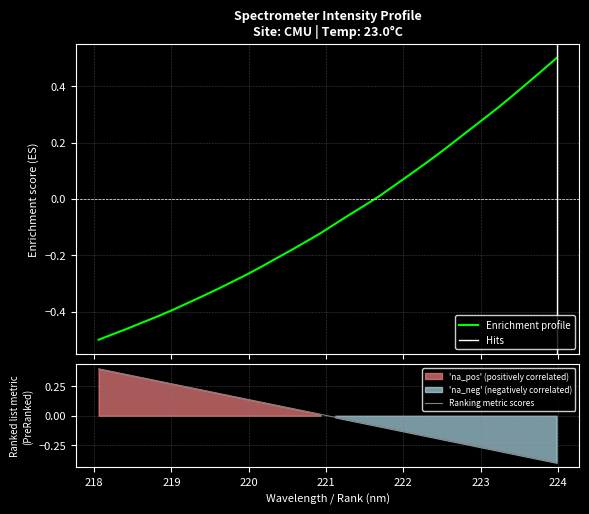

True or false: the data shows -0.4 at 219.2067.

True